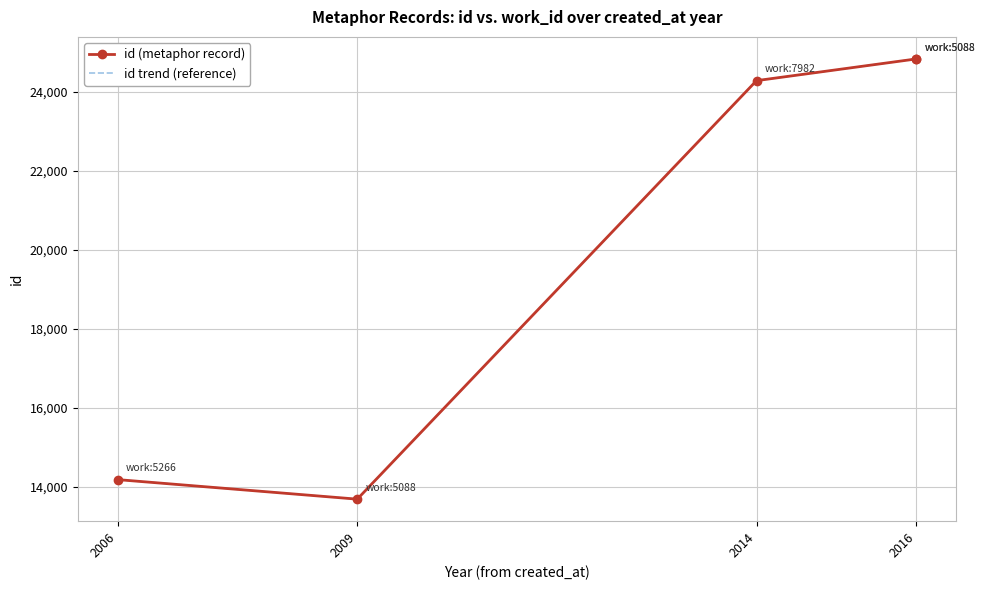

Between 2014 and 2016, which series saw the biggest shift?

id (metaphor record)